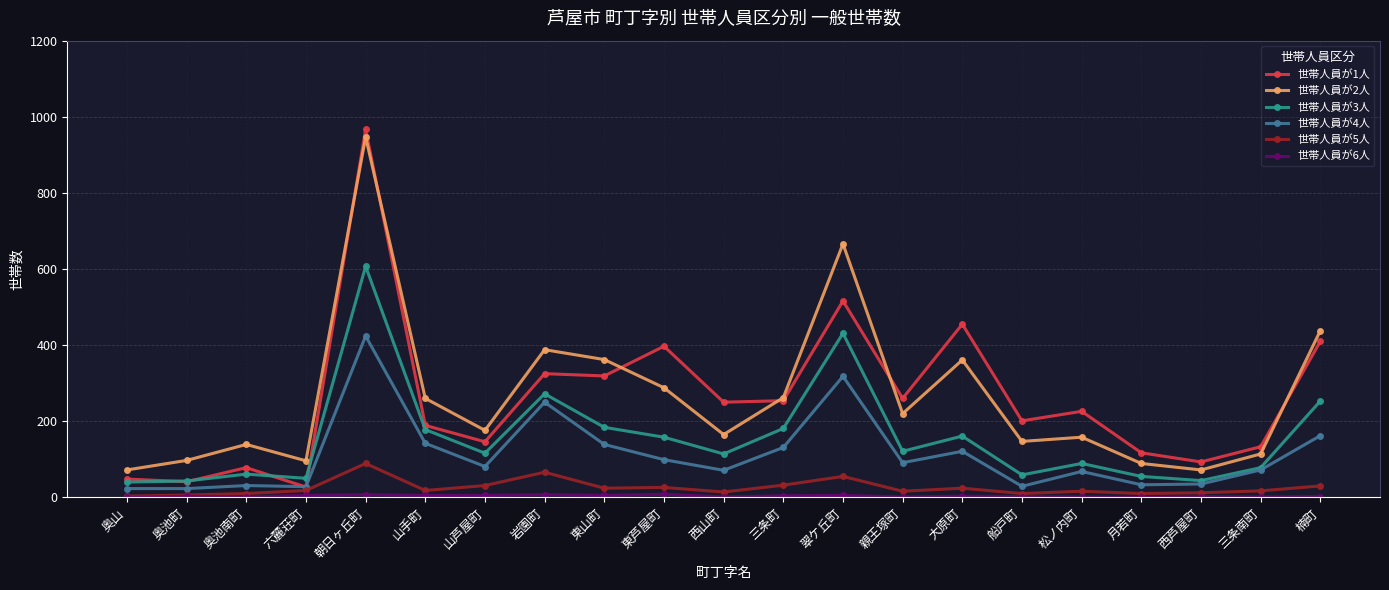

What is the sum of all 世帯人員が5人 values?

527